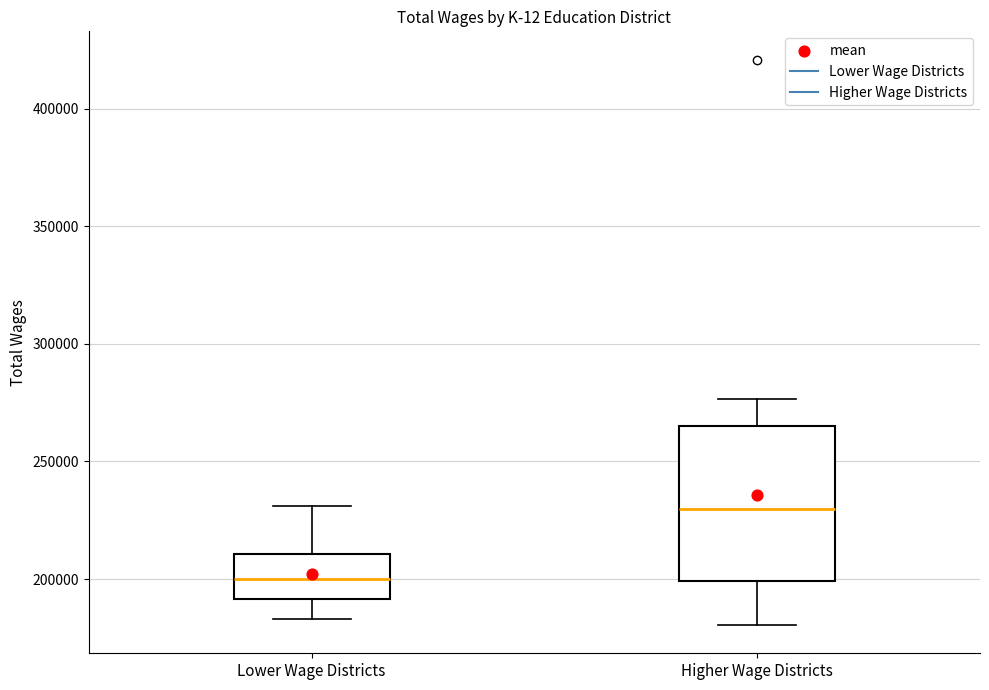

Where is the lower edge of the box for Higher Wage Districts on the y-axis? The values are not printed on the chart, so give them approximately, as read against the axis.

200000